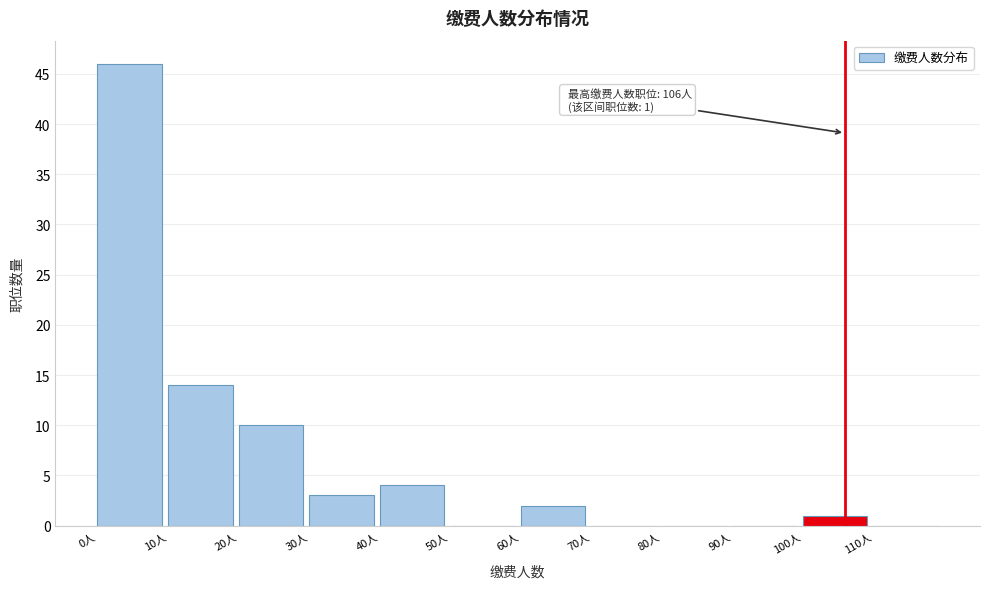

Which range on the x-axis has the tallest bar?

0 to 10